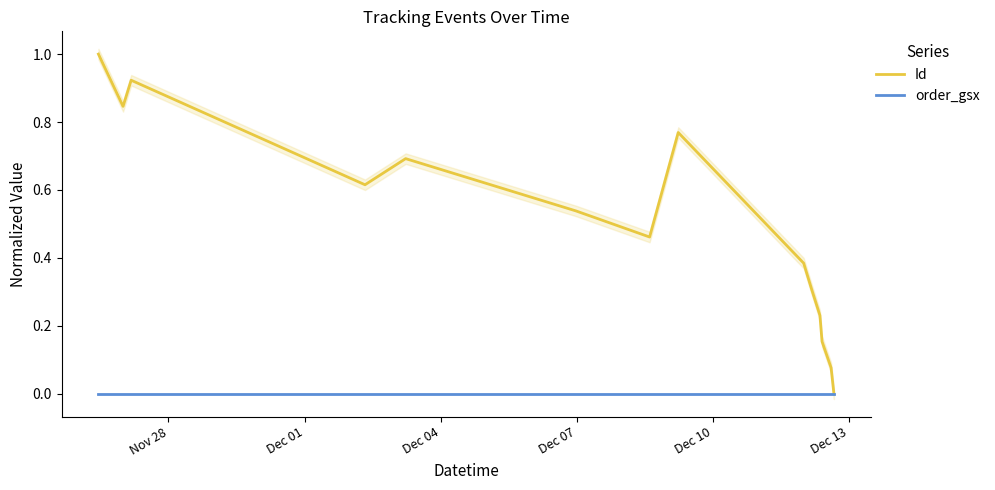

True or false: order_gsx and Id cross at least once.

False